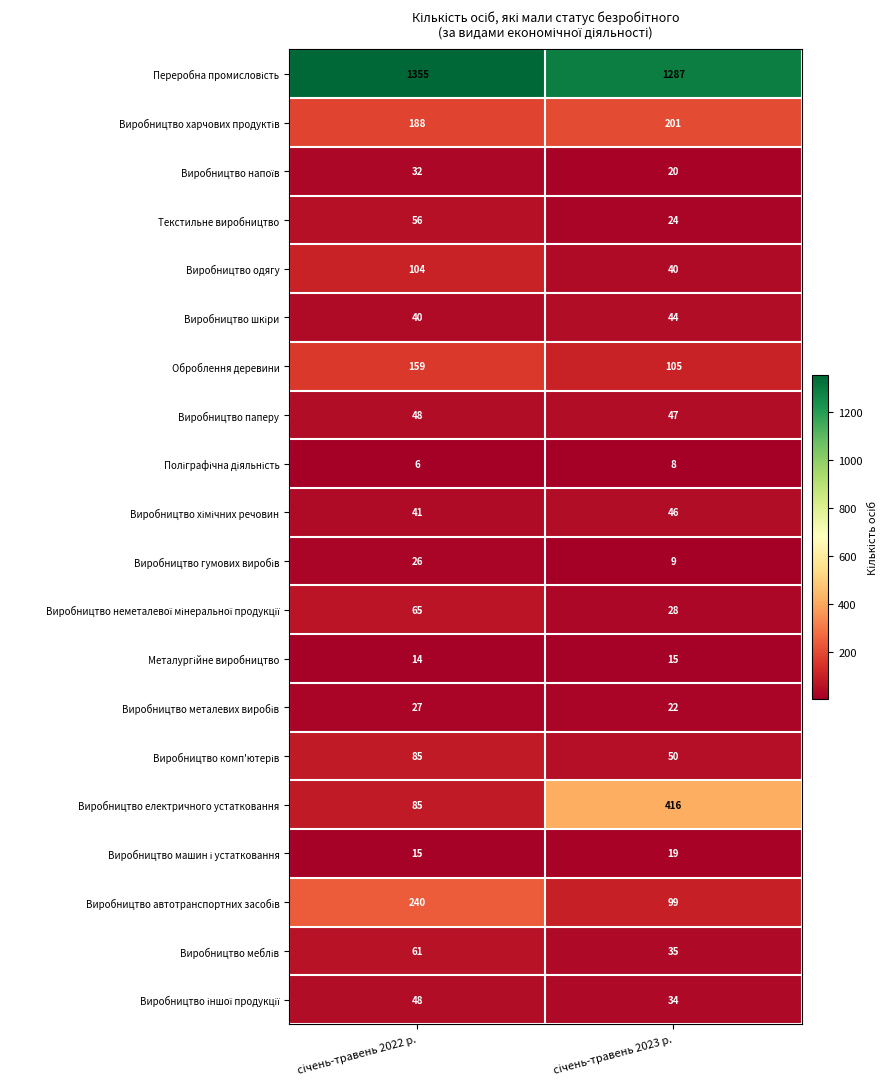

Which series has the widest spread of values?

Виробництво електричного устатковання